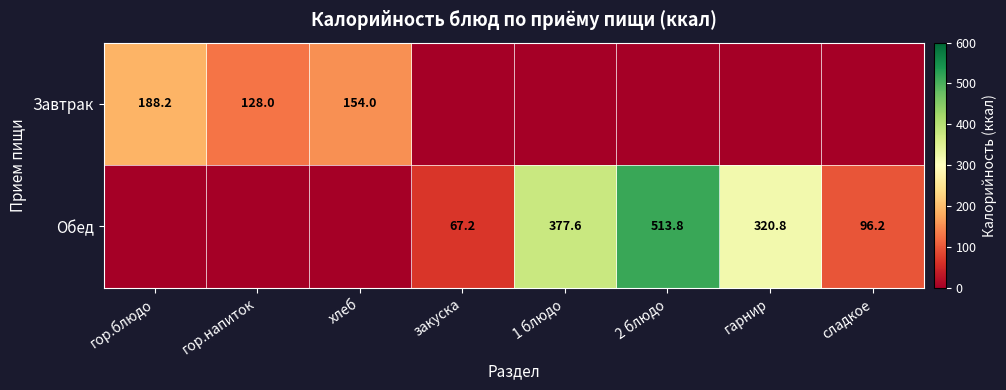

What is the total value across all series at закуска?

67.2